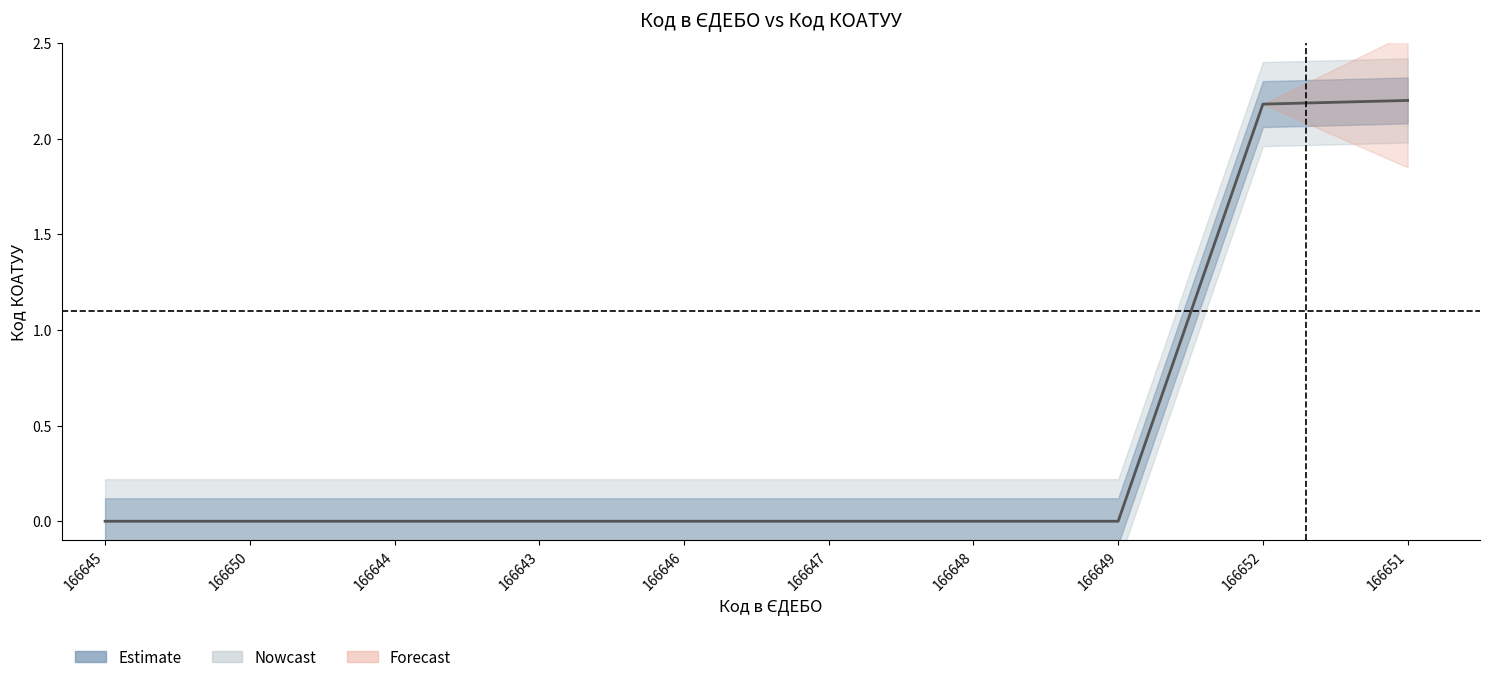

True or false: the data has more than 1 interior local peaks.

False